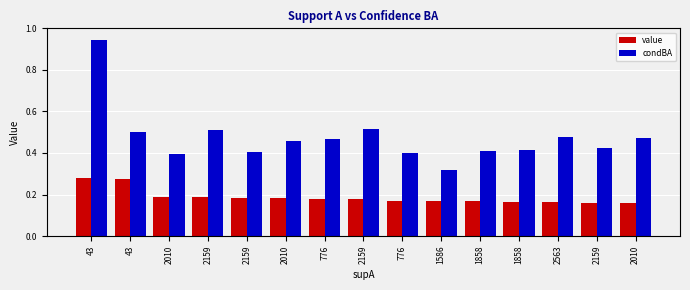

Rank the categories by value value from highest to lowest.

43, 43, 2010, 2159, 2159, 2010, 776, 2159, 776, 1586, 1858, 1858, 2563, 2159, 2010